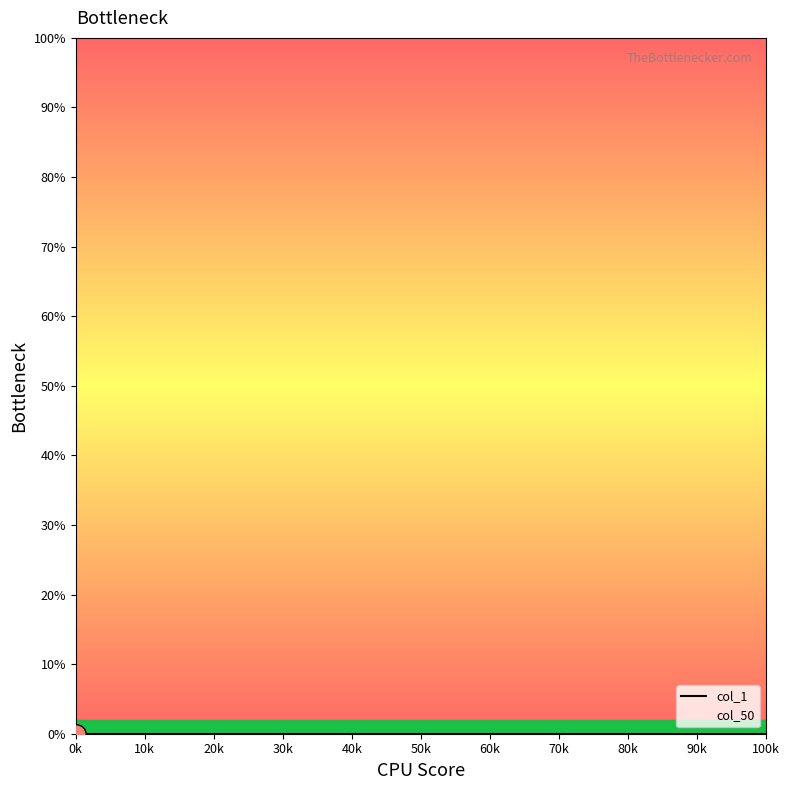

Which label corresponds to the largest value in the chart?

1